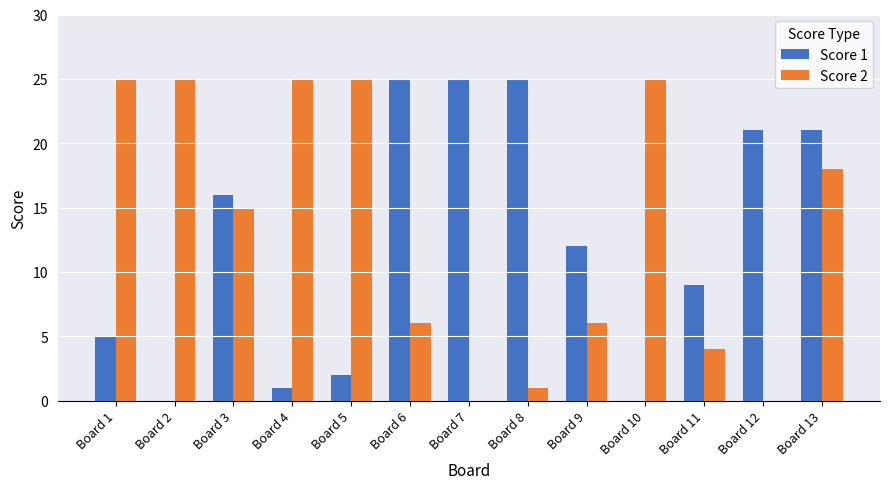

Which series has the largest total across all categories?

Score 2